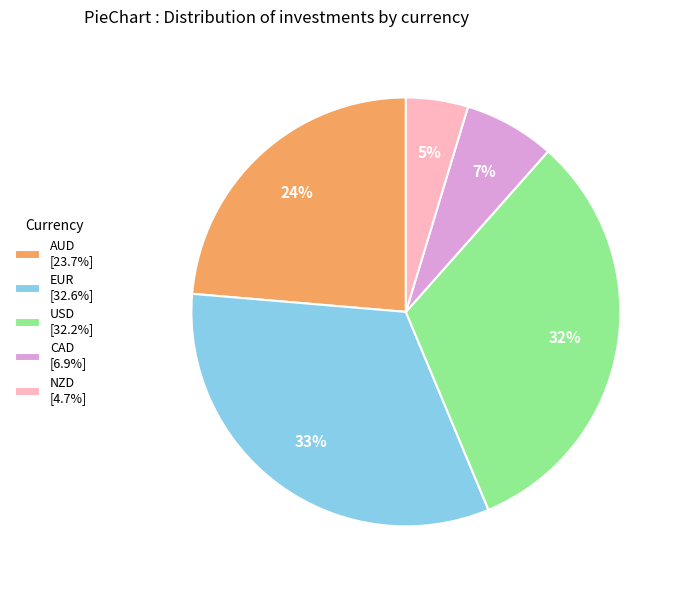

Does any single category account for the majority?

No